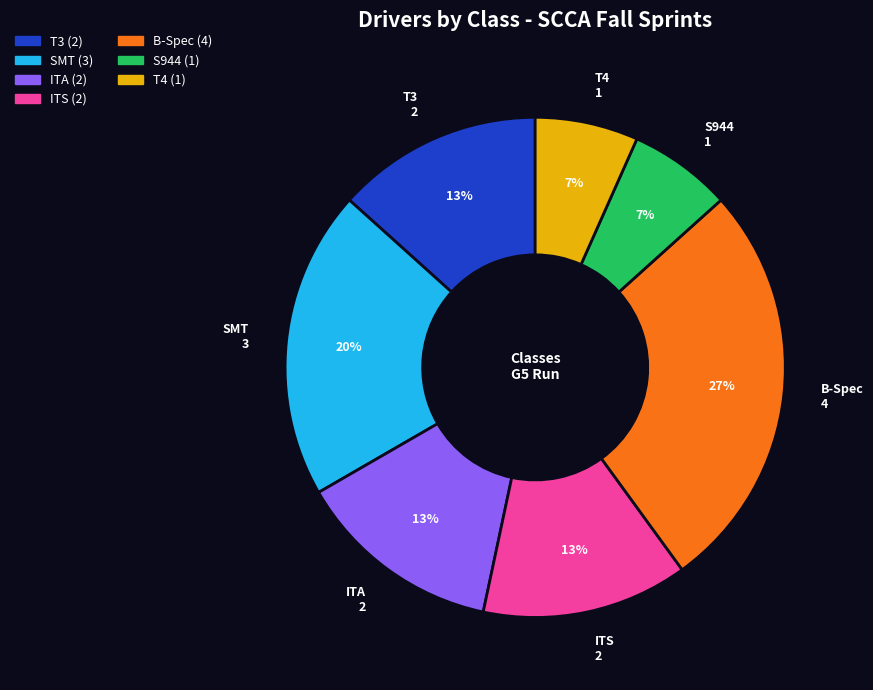

Which slice is the largest?

B-Spec